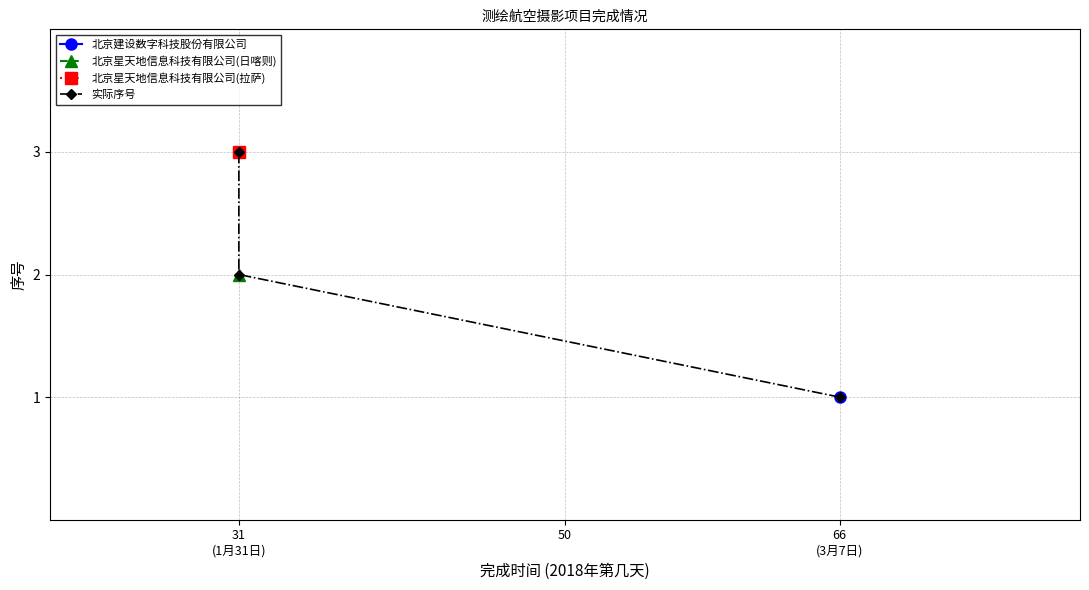

How many lines are shown in the chart?

1